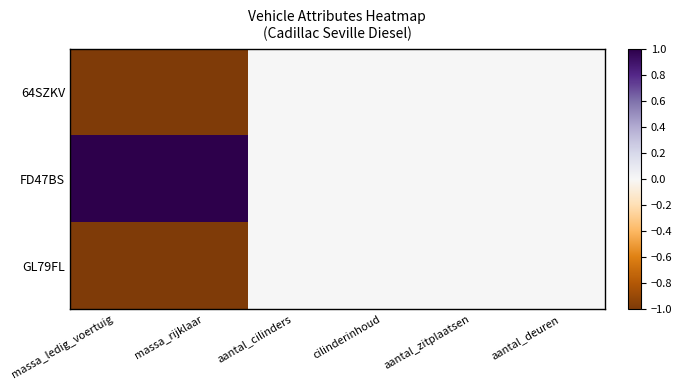

List the series in order of their peak value, highest first.

FD47BS, 64SZKV, GL79FL